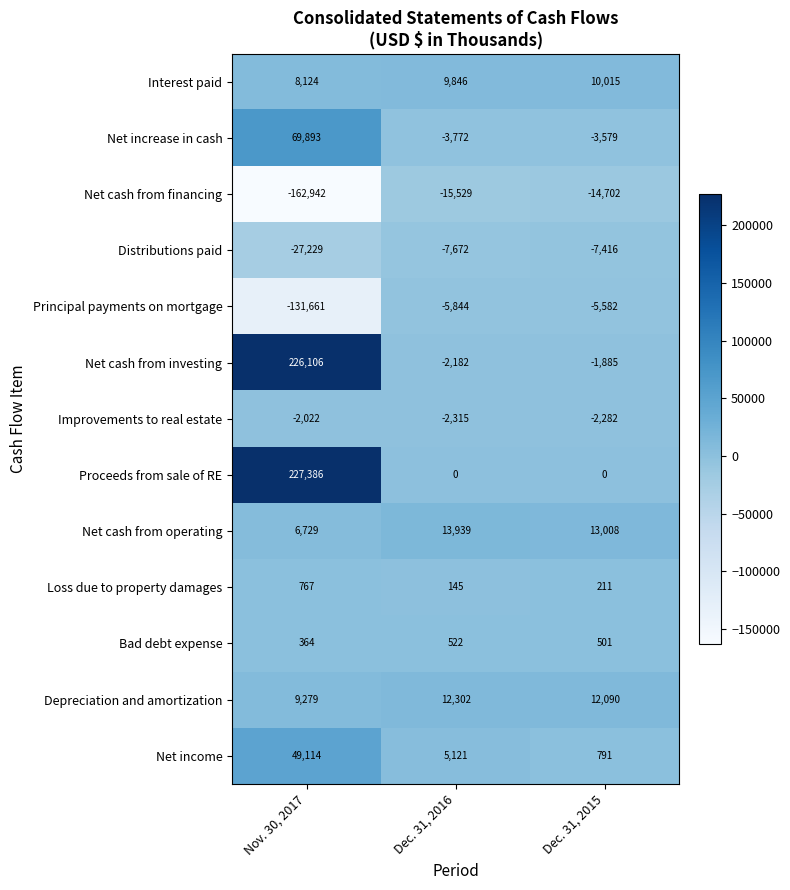

The Principal payments on mortgage series shows -215022 at Nov. 30, 2017. True or false?

False